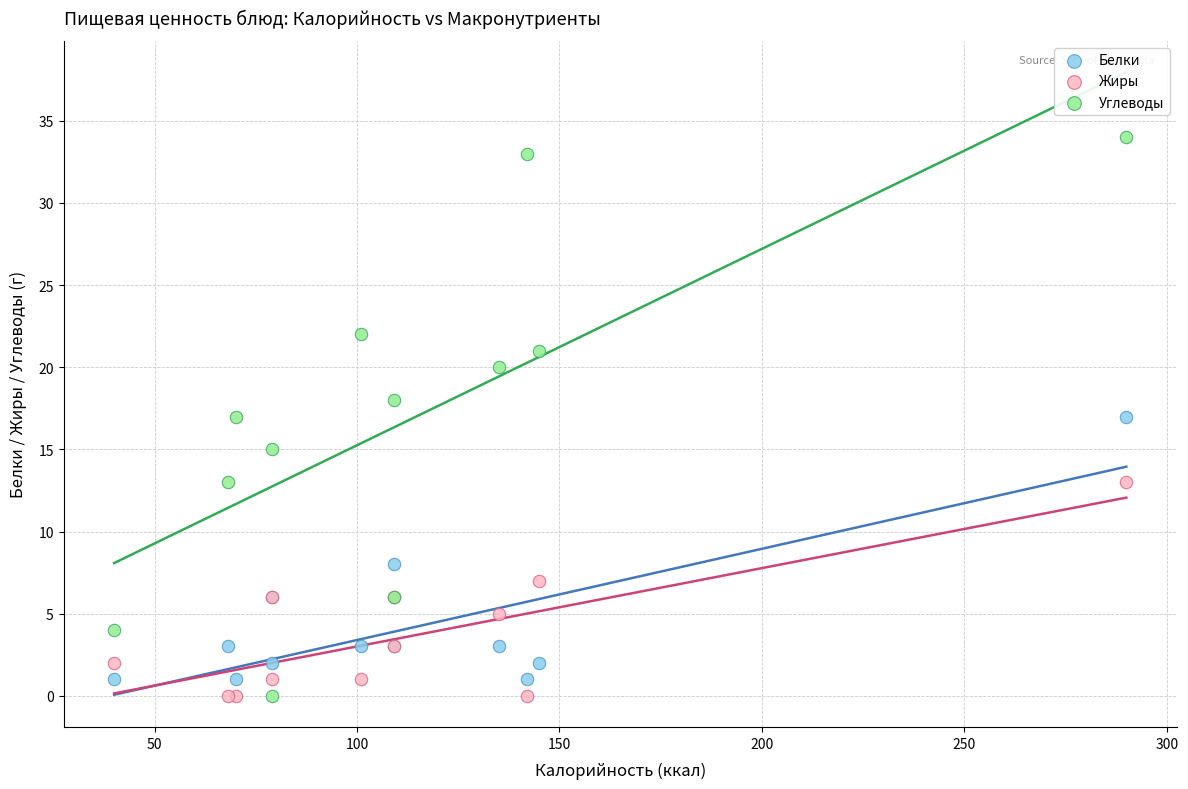

Which series contains the highest Y value?

Углеводы